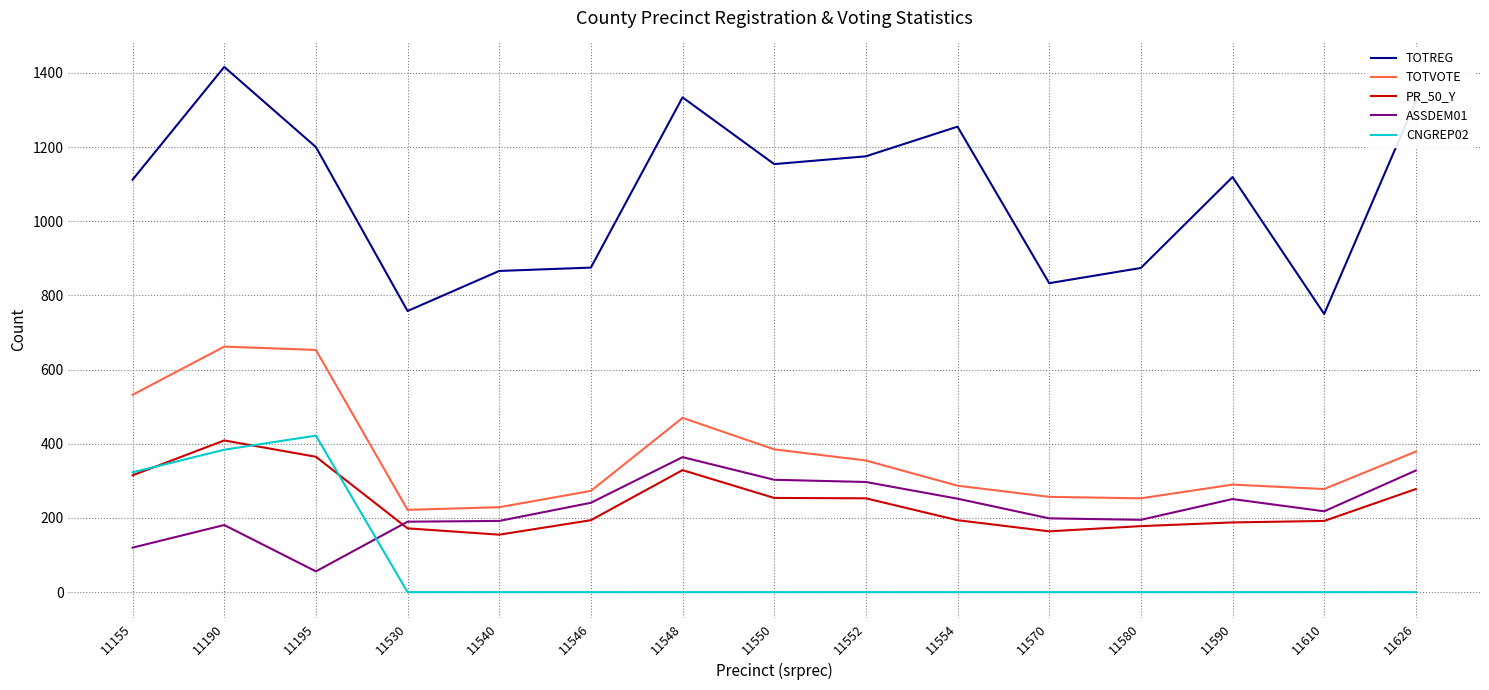

Rank the series at 11530 from highest to lowest value.

TOTREG, TOTVOTE, ASSDEM01, PR_50_Y, CNGREP02